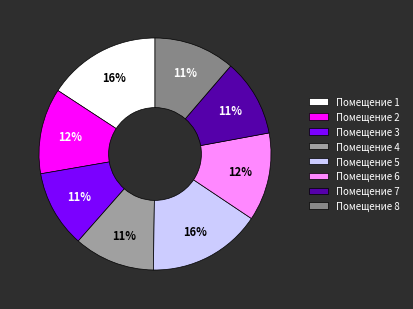

To the nearest percent, what percentage of the pie is Помещение 3?

11%